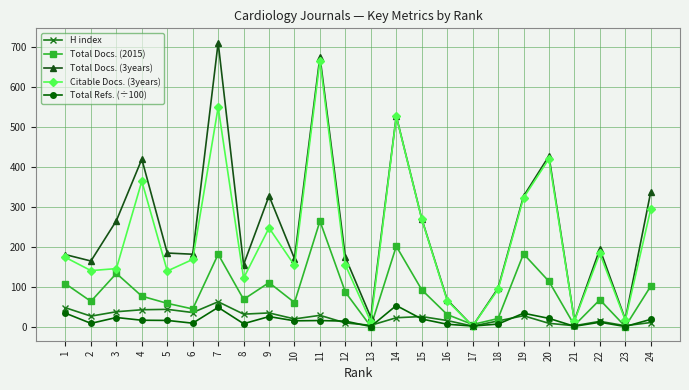

Rank the series at 6 from highest to lowest value.

Total Docs. (3years), Citable Docs. (3years), Total Docs. (2015), H index, Total Refs. (÷100)